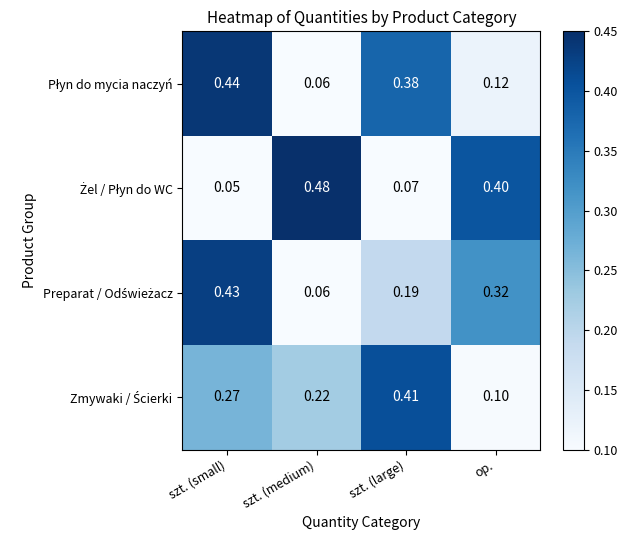

At which category does the chart reach its minimum across all series?

szt. (small)